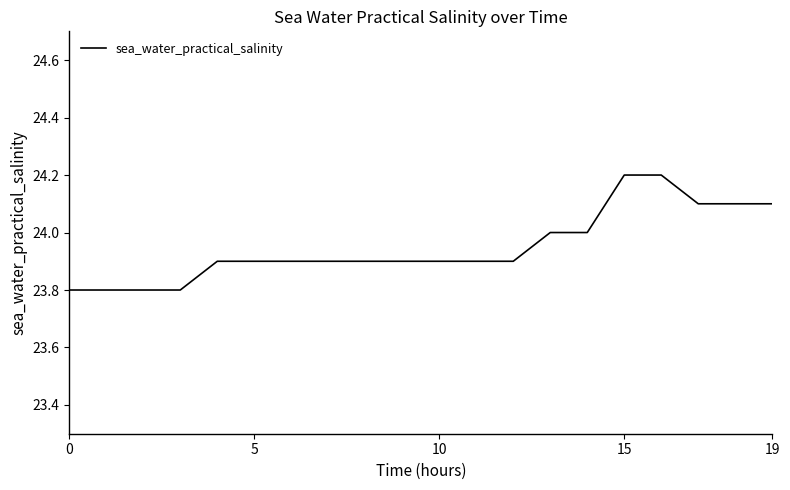

Count the number of categories in the chart.

20